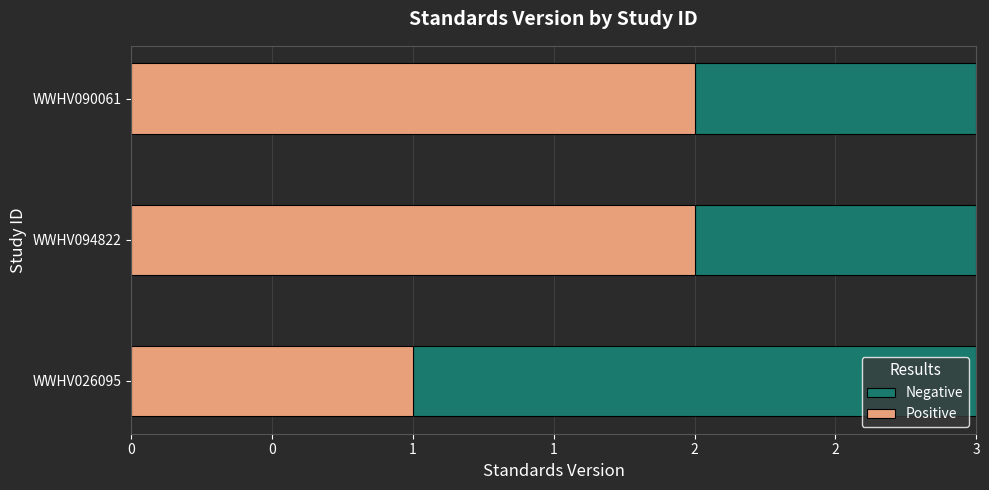

Count the Negative values in the range 1 to 2.

3